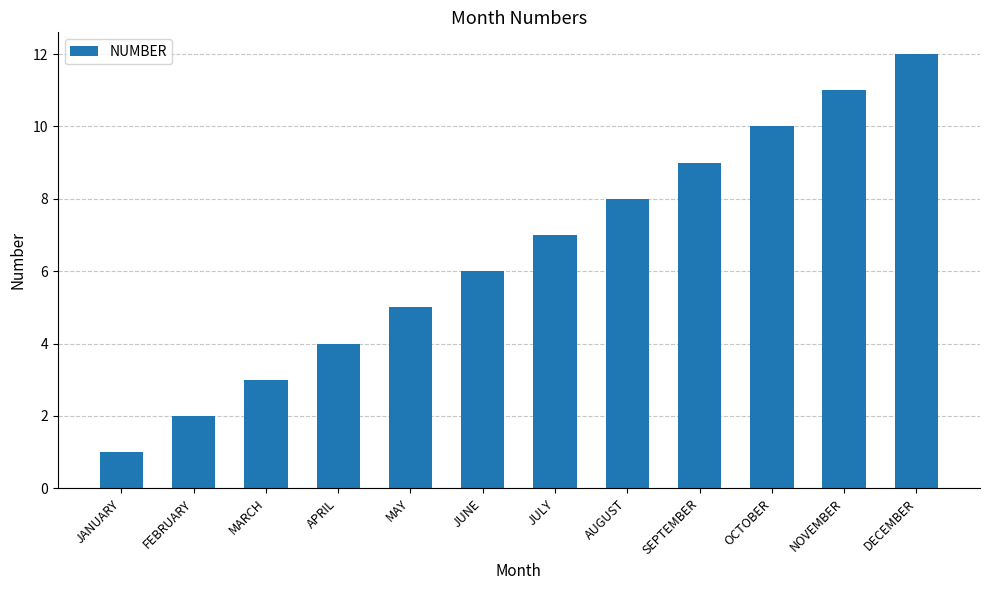

The value at JUNE is 6. True or false?

True